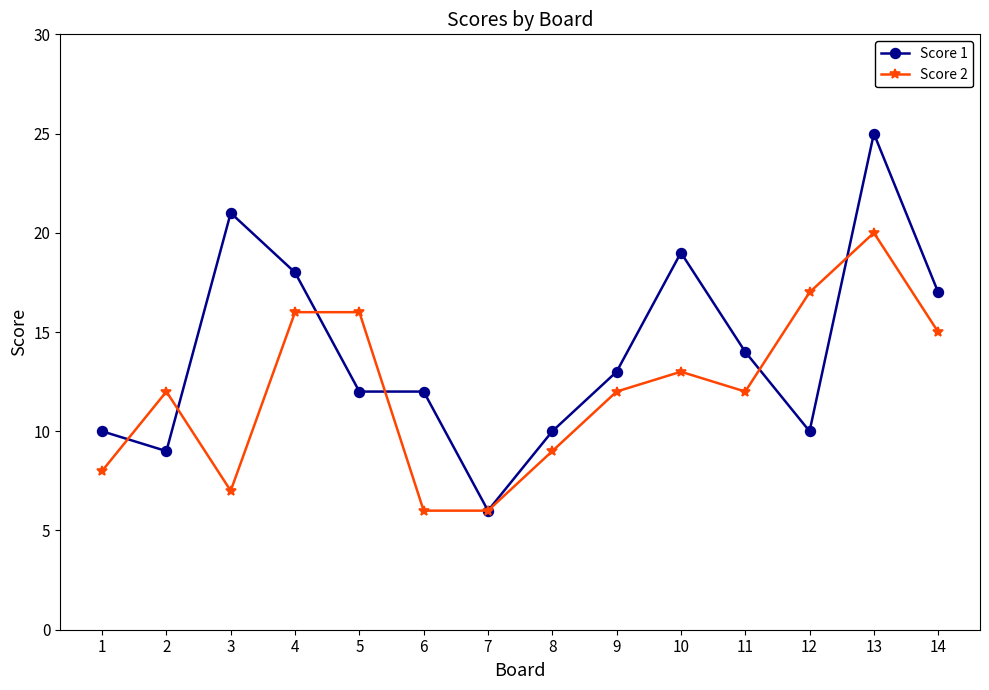

Where is the first local maximum for Score 2?

2